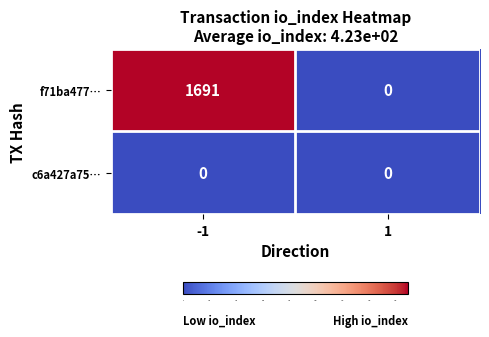

Which label corresponds to the largest value in the chart?

-1